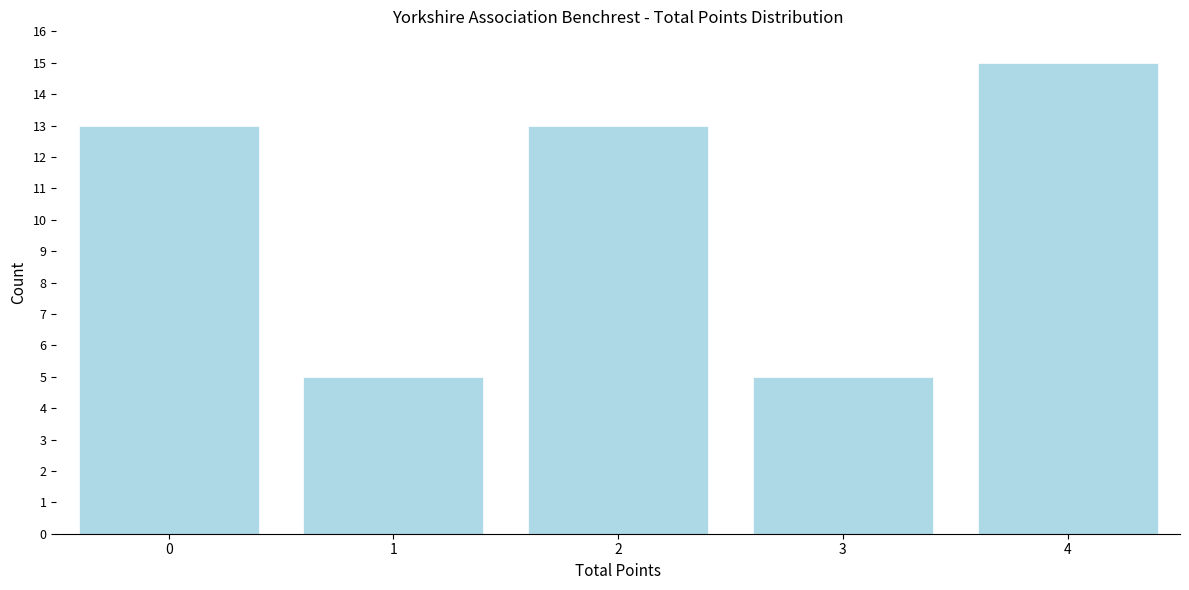

Reading right to left, list all the values displayed in this chart.

4=15	3=5	2=13	1=5	0=13